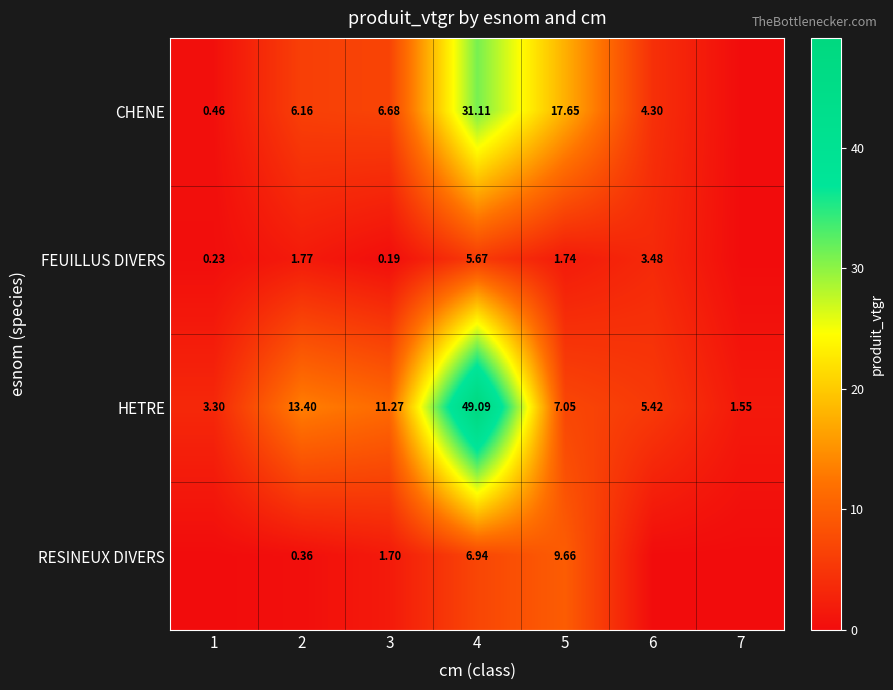

At 2, list the series in order from smallest to largest.

RESINEUX DIVERS, FEUILLUS DIVERS, CHENE, HETRE